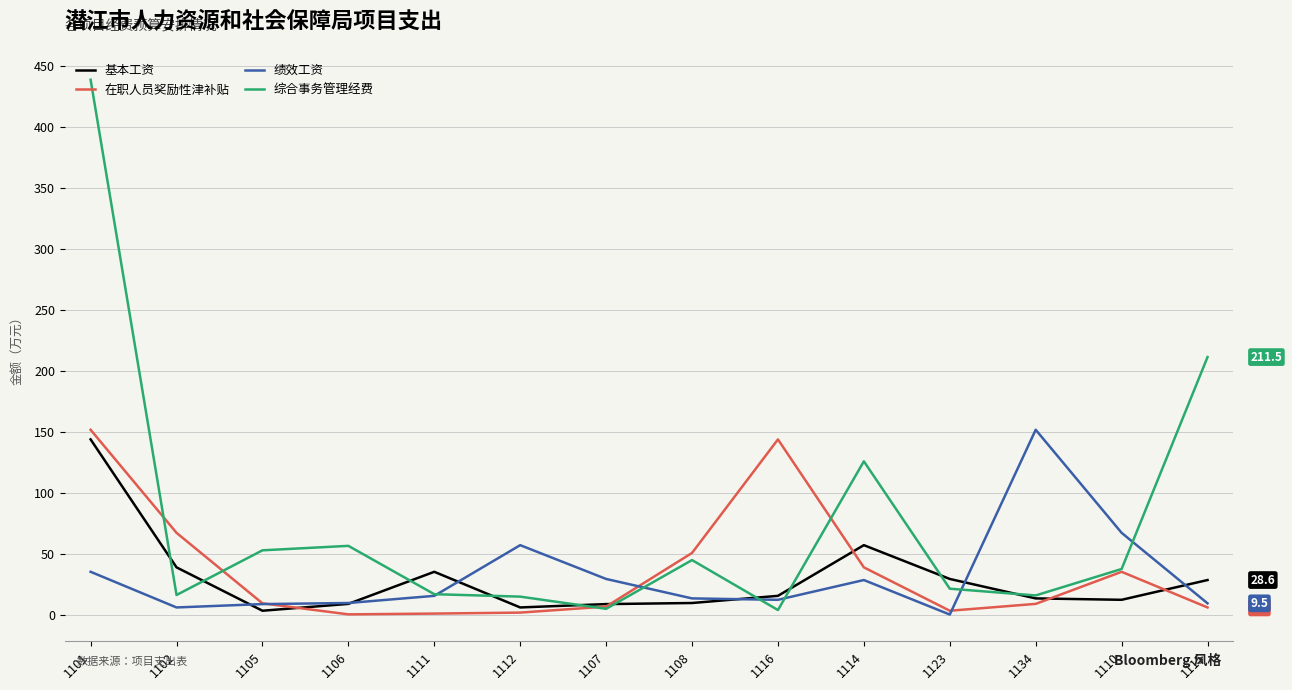

Which series changed the most between 1107 and 1116?

在职人员奖励性津补贴